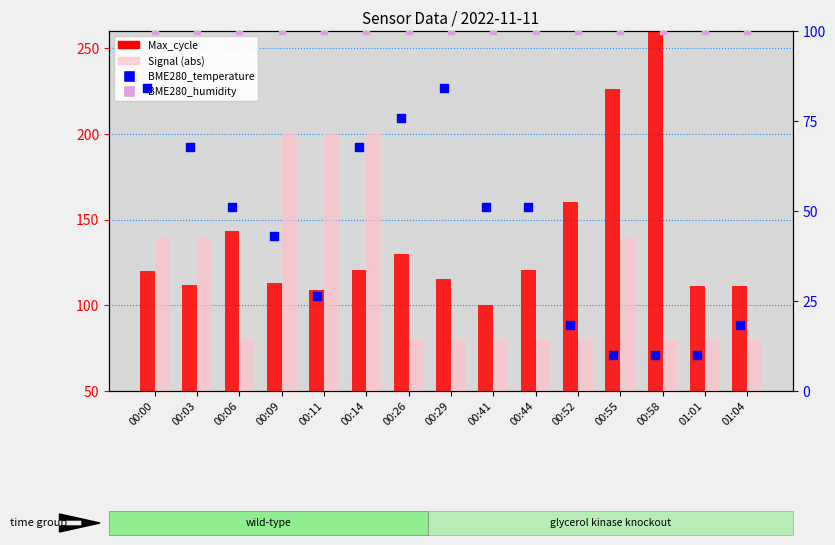

What is the total value across all series at 01:04?

209.7